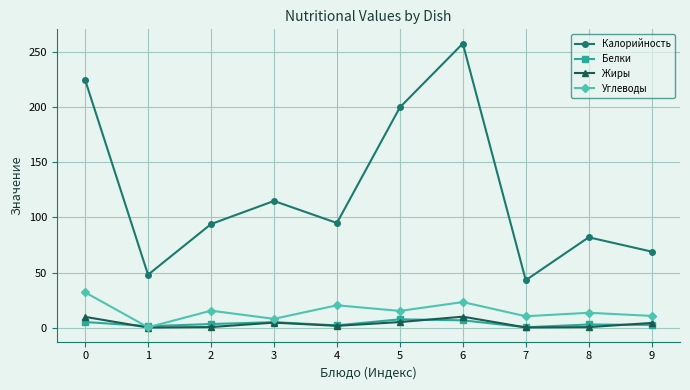

Does the chart have visible grid lines?

Yes